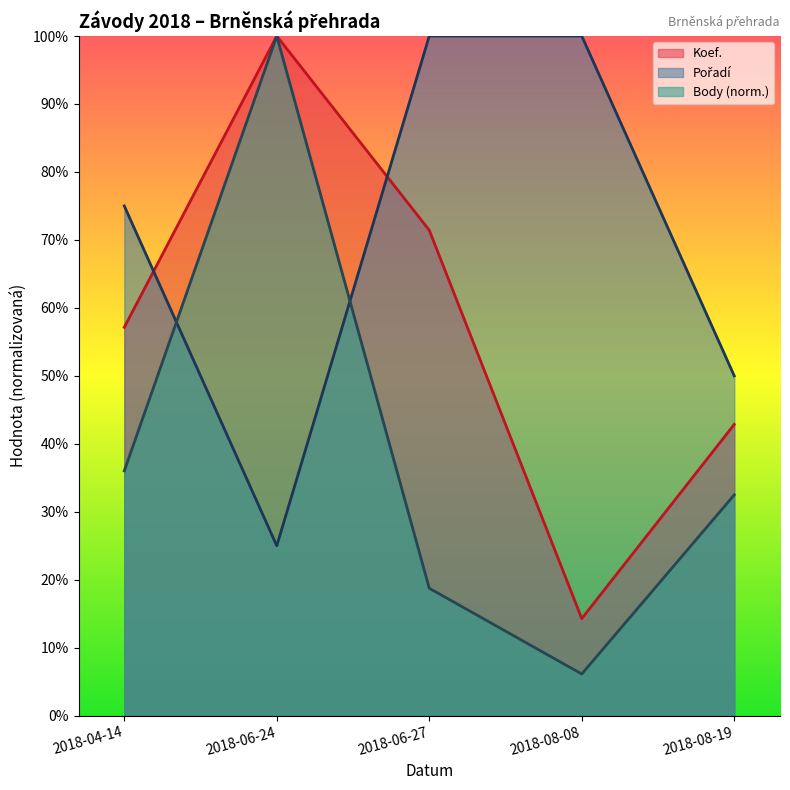

True or false: Body and Koef. cross at least once.

False